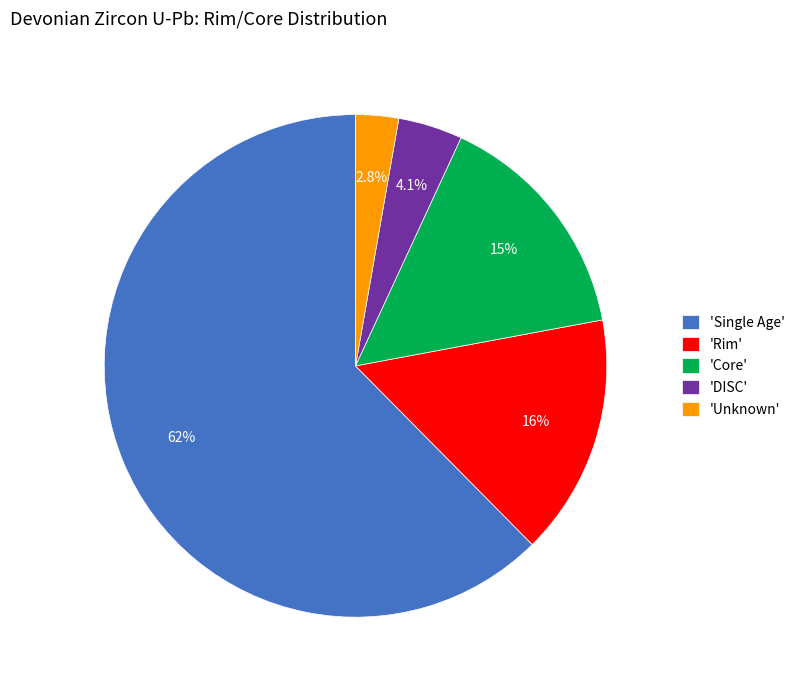

Is 'Unknown' the majority of the pie?

No